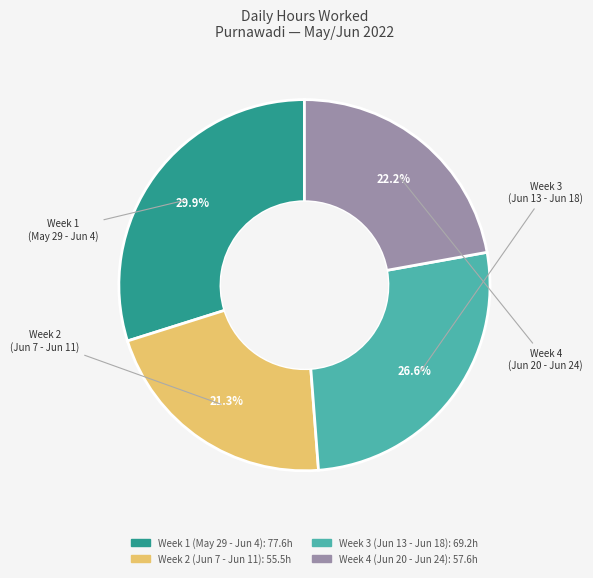

Is there a majority slice in this chart?

No